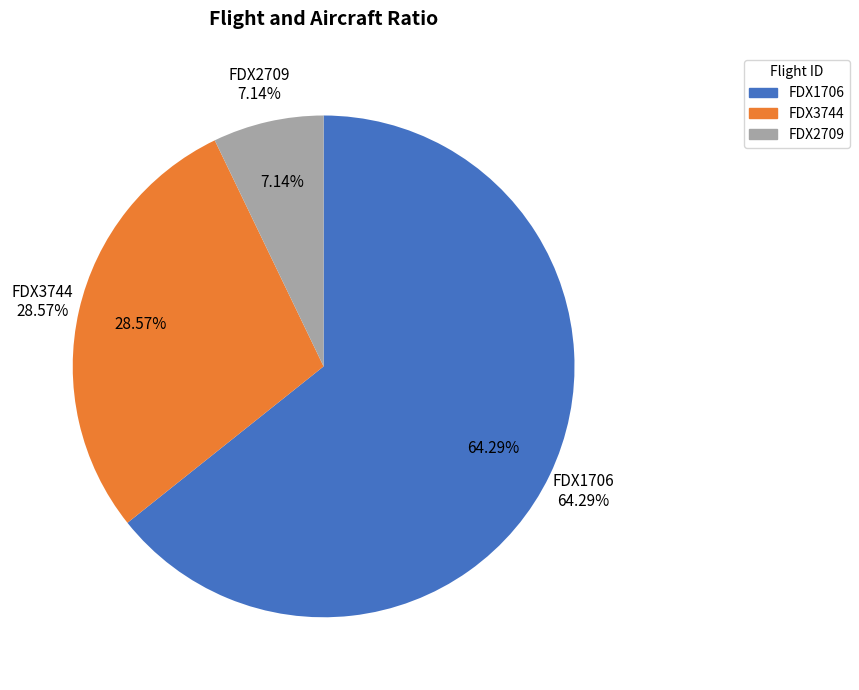

To the nearest percent, what is the difference between the FDX2709 and FDX1706 slice percentages?

57%